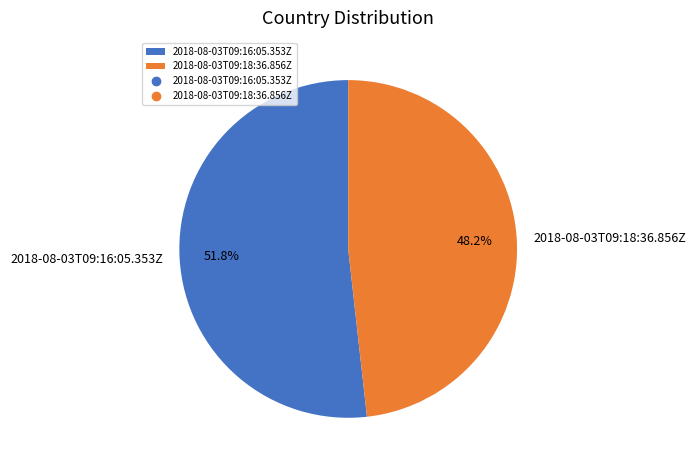

What percentage is the 2018-08-03T09:18:36.856Z slice, to the nearest percent?

48%